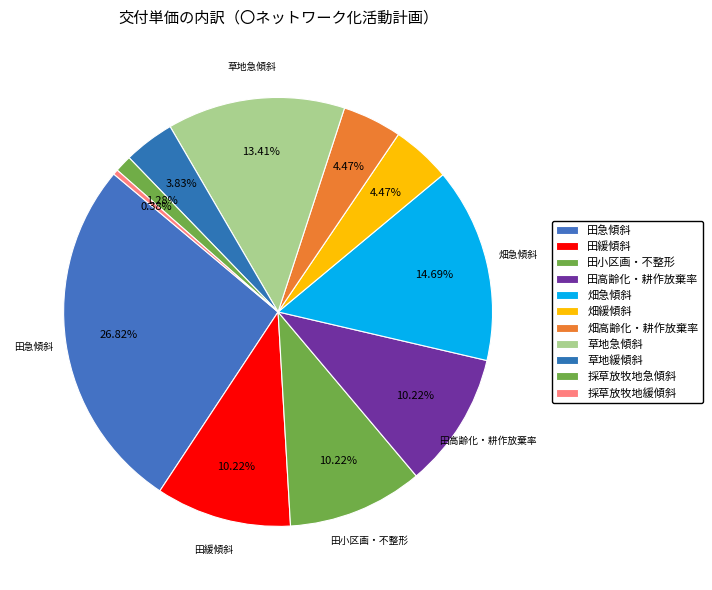

Is there a majority slice in this chart?

No